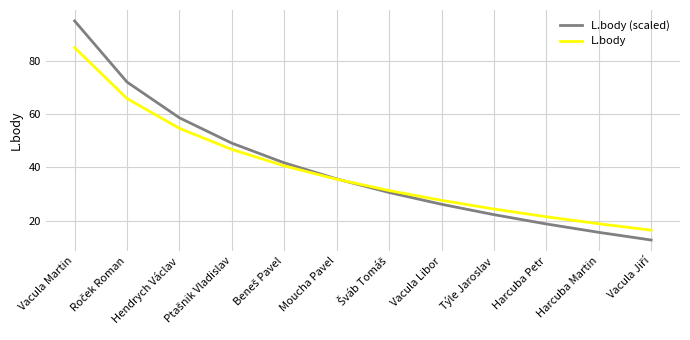

At how many categories does at least one series exceed 83?

1